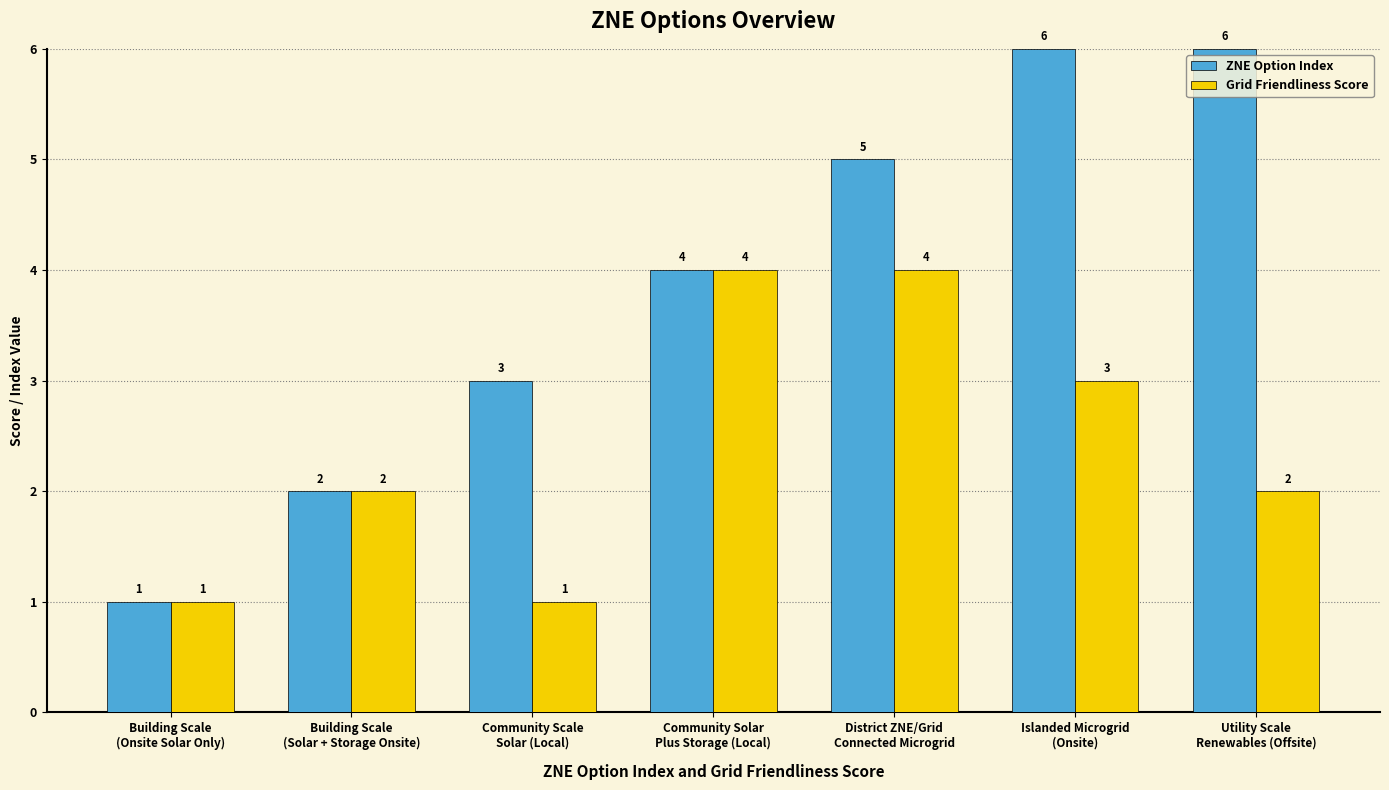

What is the difference between the maximum and minimum values in the ZNE Option Index series?

5